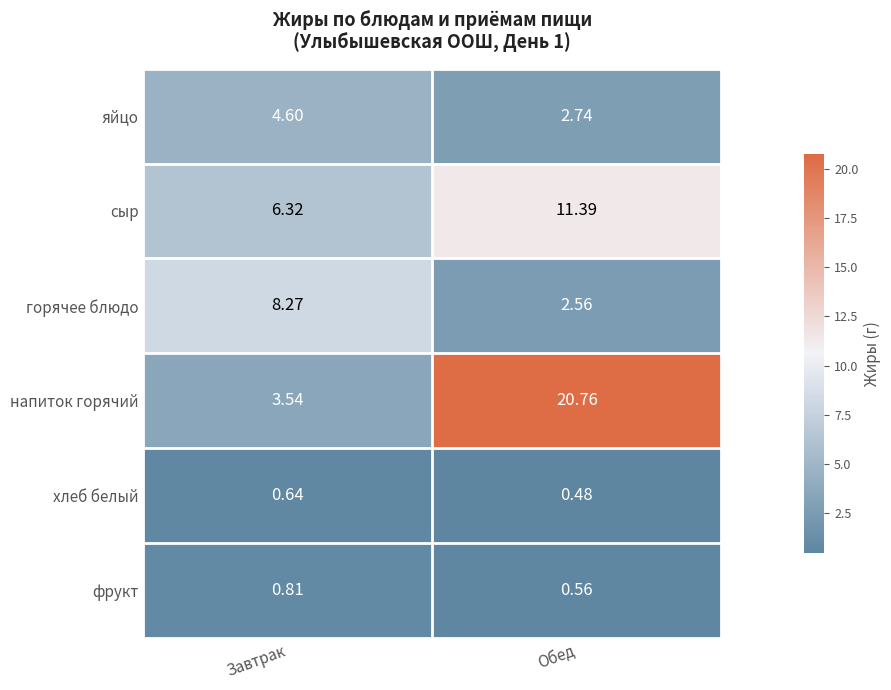

At which label is яйцо closest to 3?

Обед